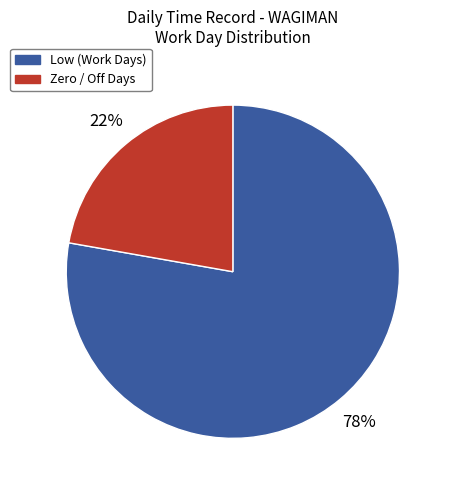

To the nearest percent, what is the average slice percentage?

50%